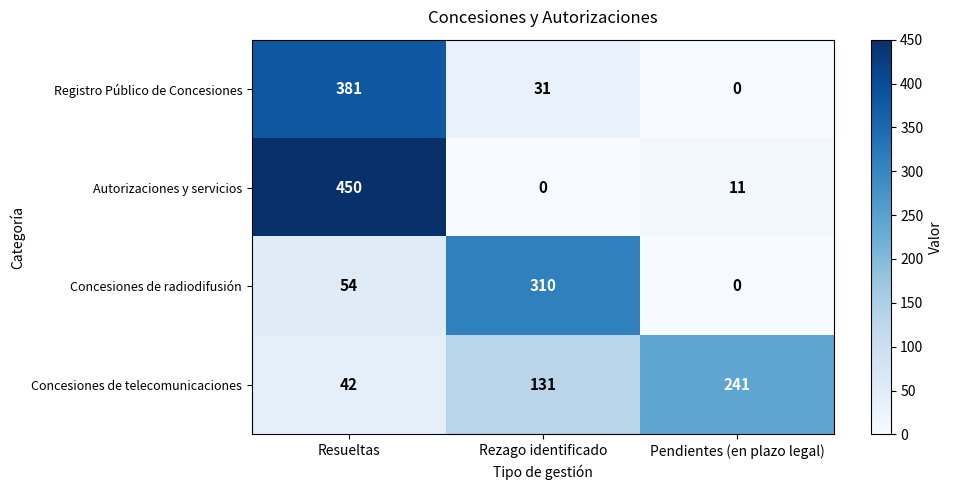

What is the difference between the highest and lowest values at Resueltas?

408